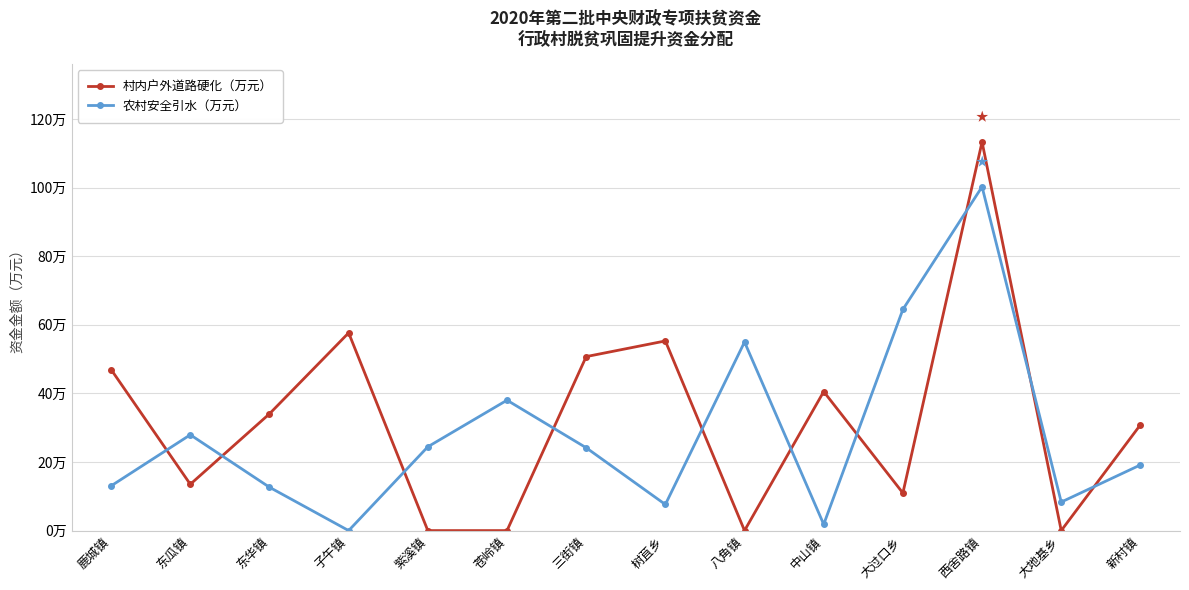

What is the sum of the 村内户外道路硬化（万元） values at 紫溪镇 and 子午镇?

57.7